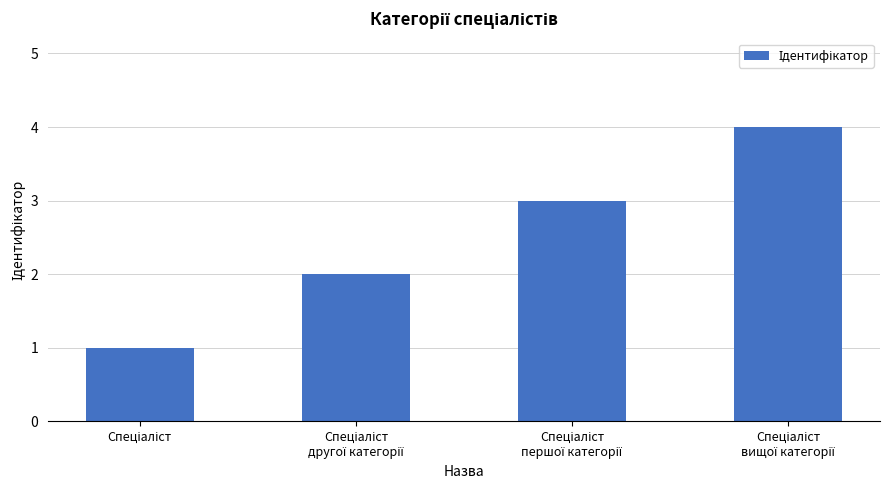

What is the difference between the maximum and minimum values?

3